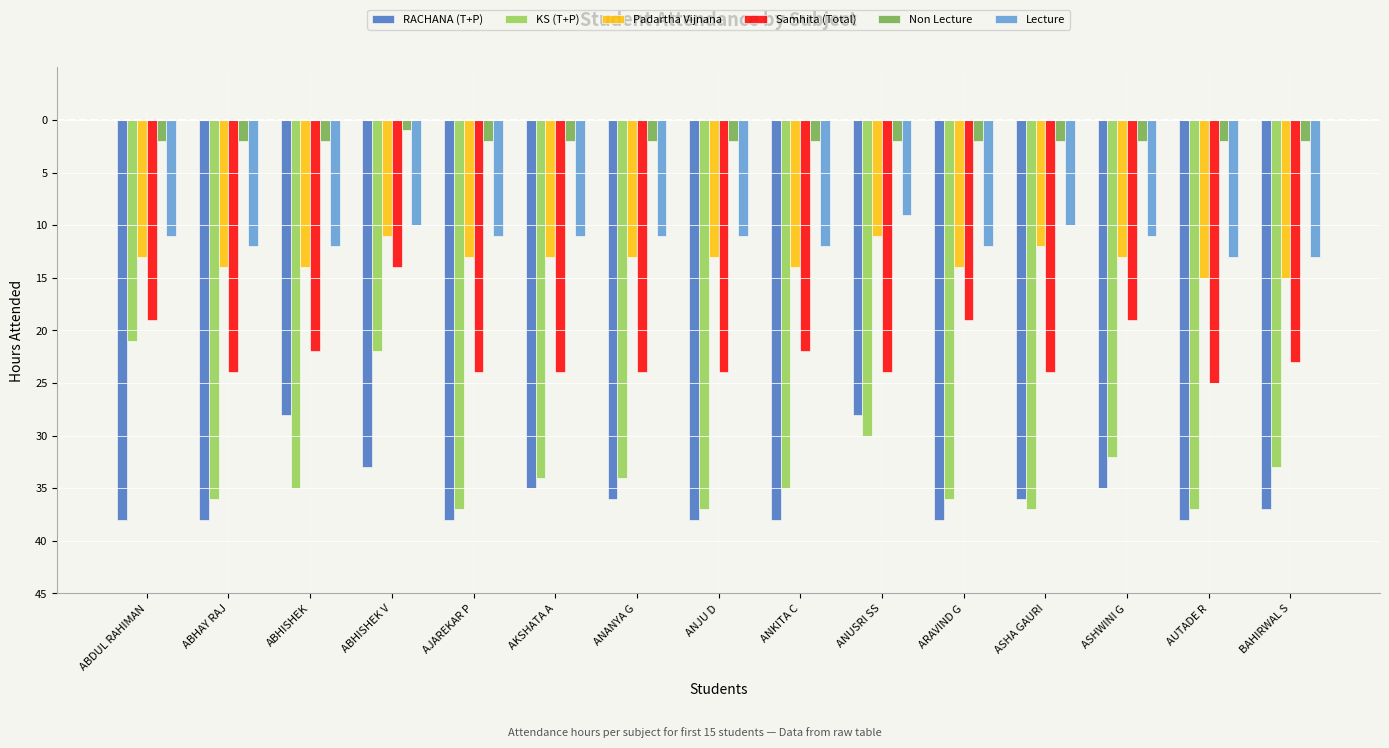

At which category is the sum across all series the highest?

ABHISHEK V